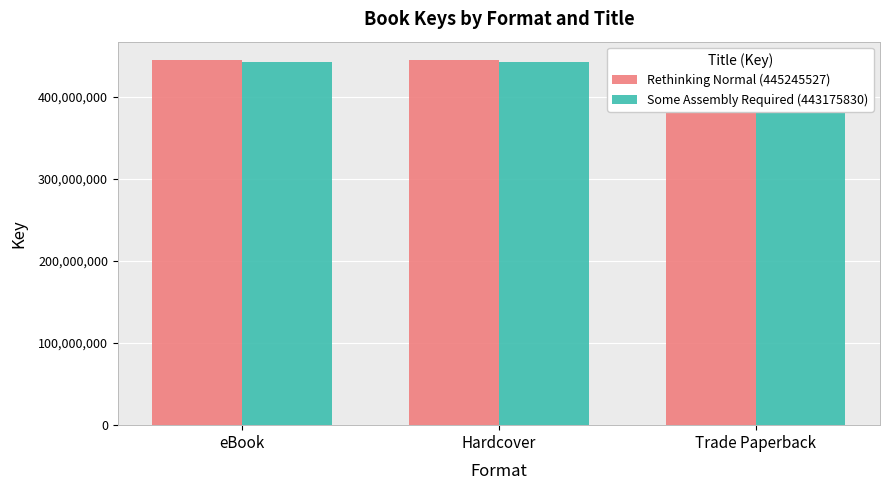

At which category is the sum across all series the highest?

eBook